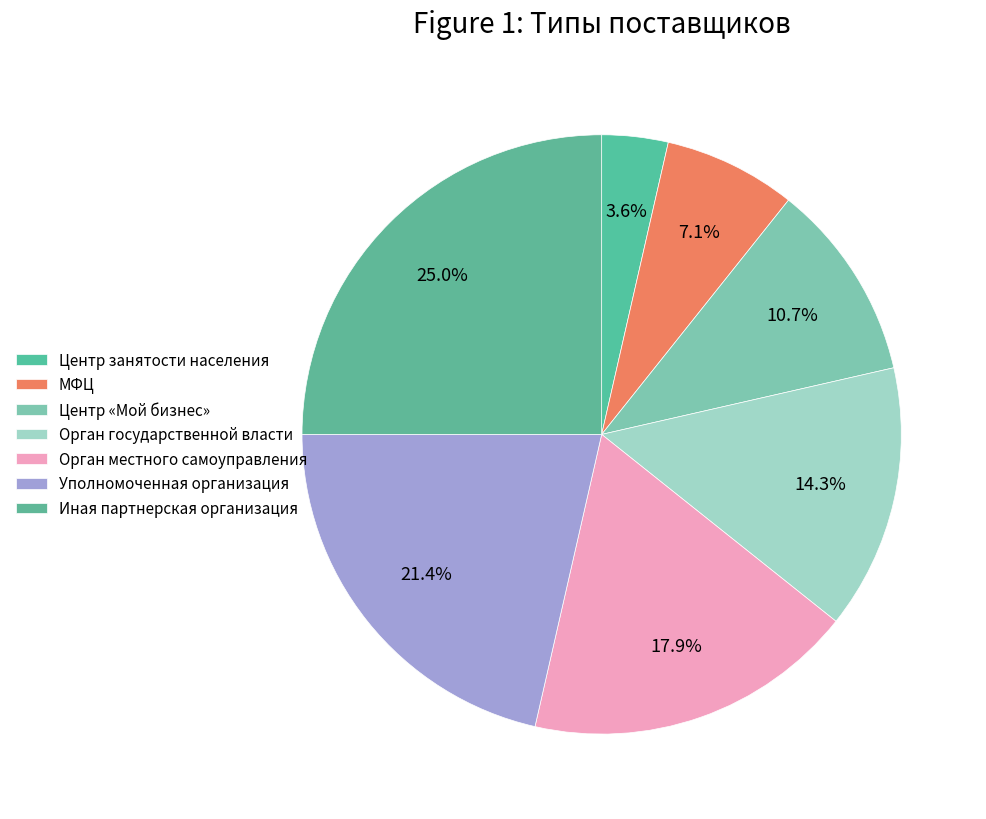

Between Уполномоченная организация and Орган местного самоуправления, which is larger?

Уполномоченная организация